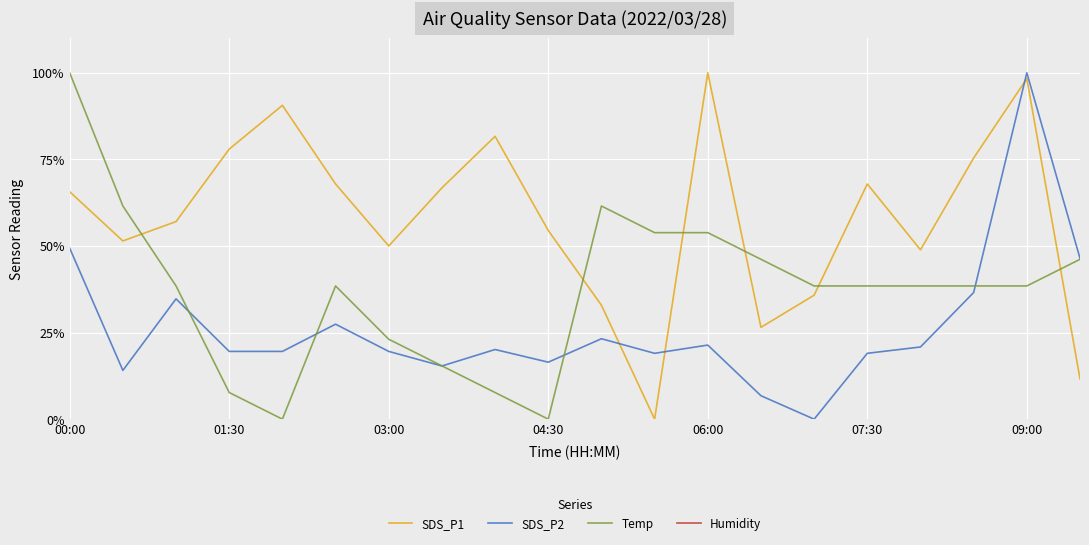

What is the difference between the maximum and minimum values in the SDS_P1 series?

100.0